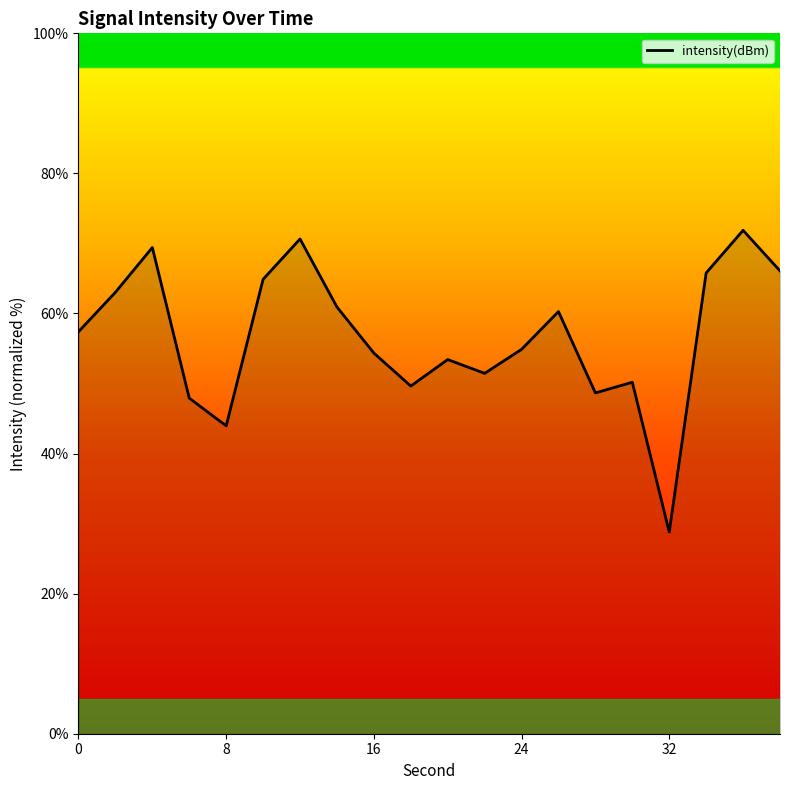

What is the minimum value shown in the chart?

28.8